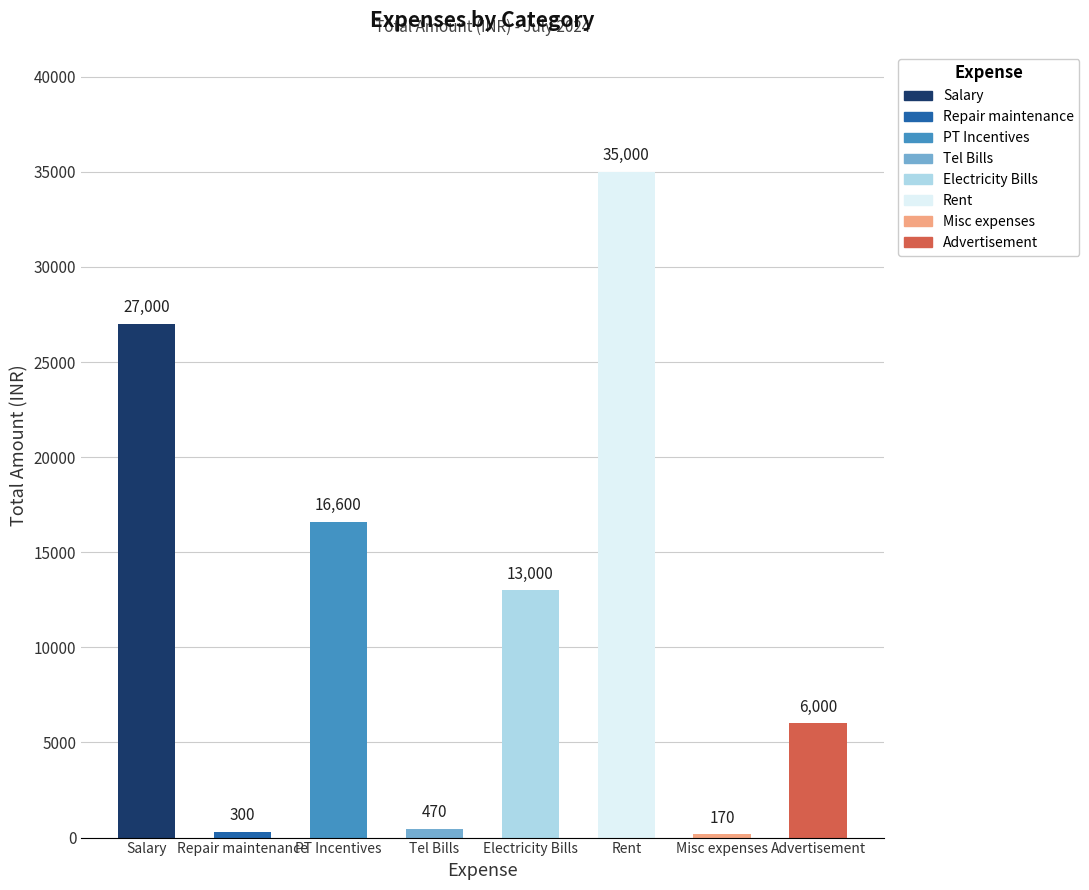

The value at PT Incentives is 27547. True or false?

False